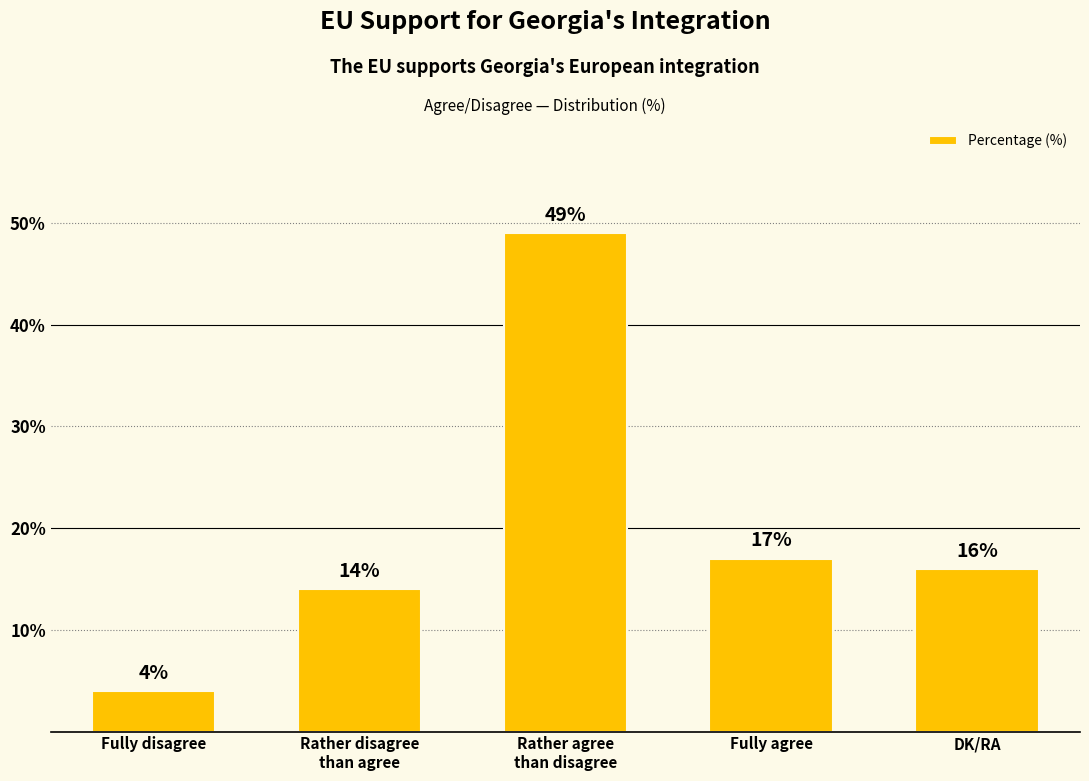

Does the chart contain any negative values?

No